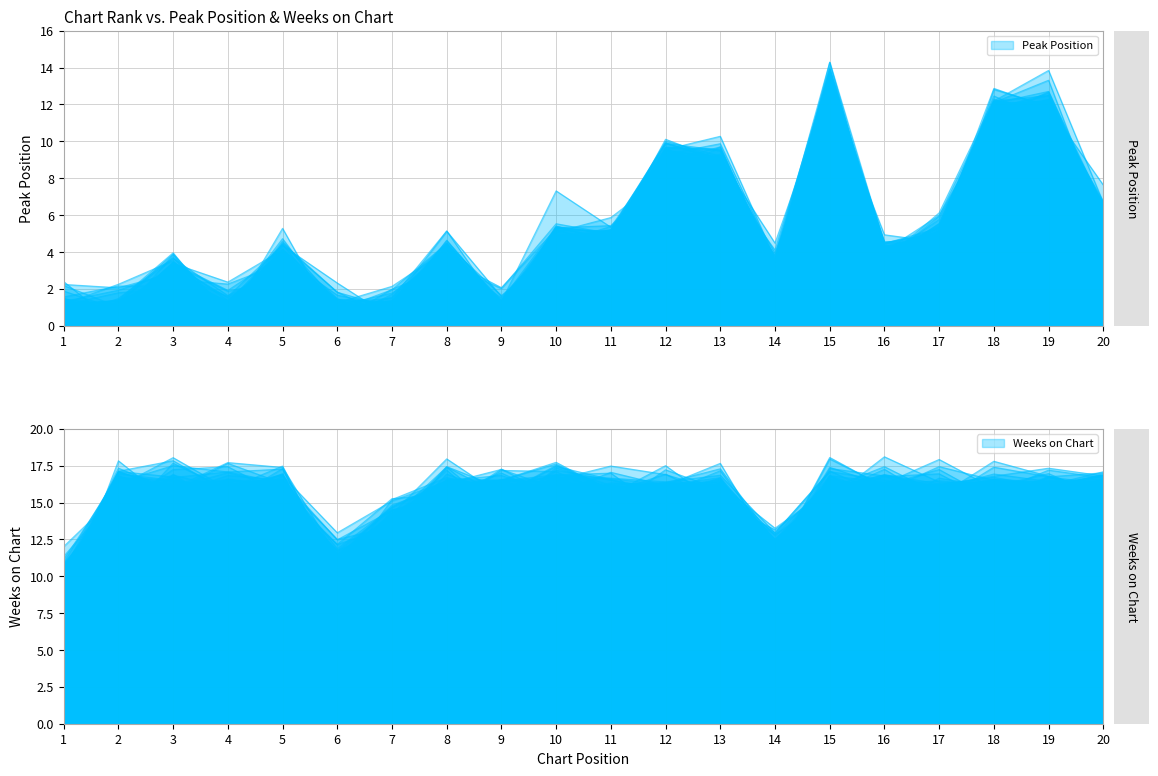

True or false: the data shows 3.4 at 3.

True